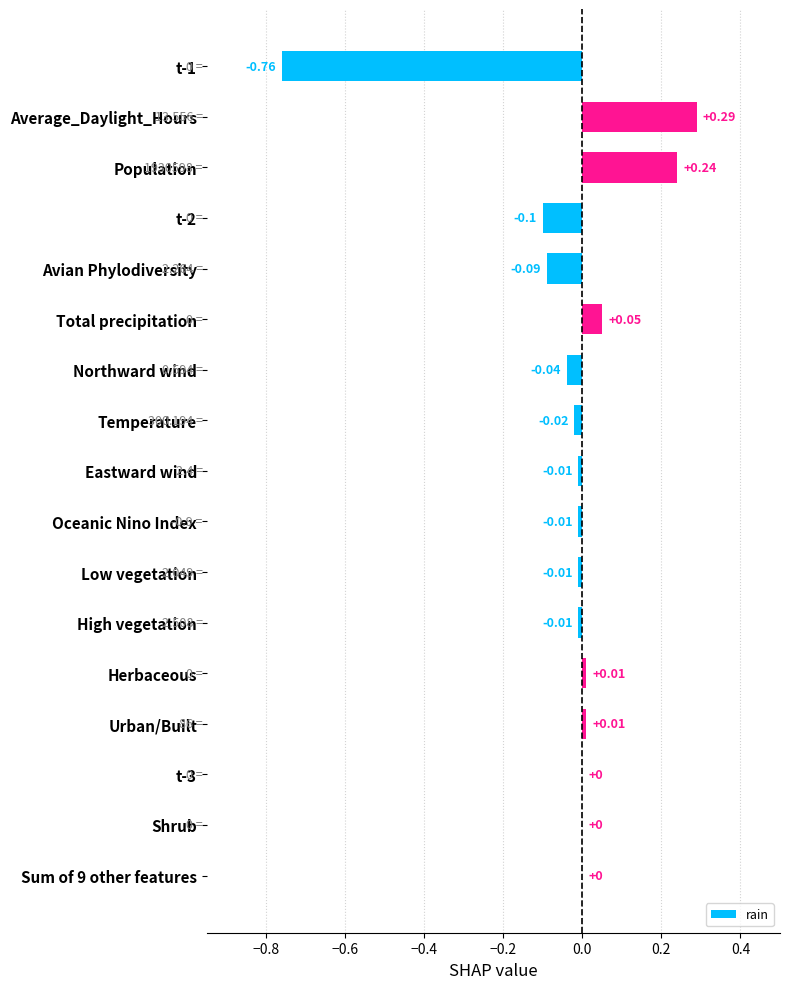

Count the number of data series in this chart.

1